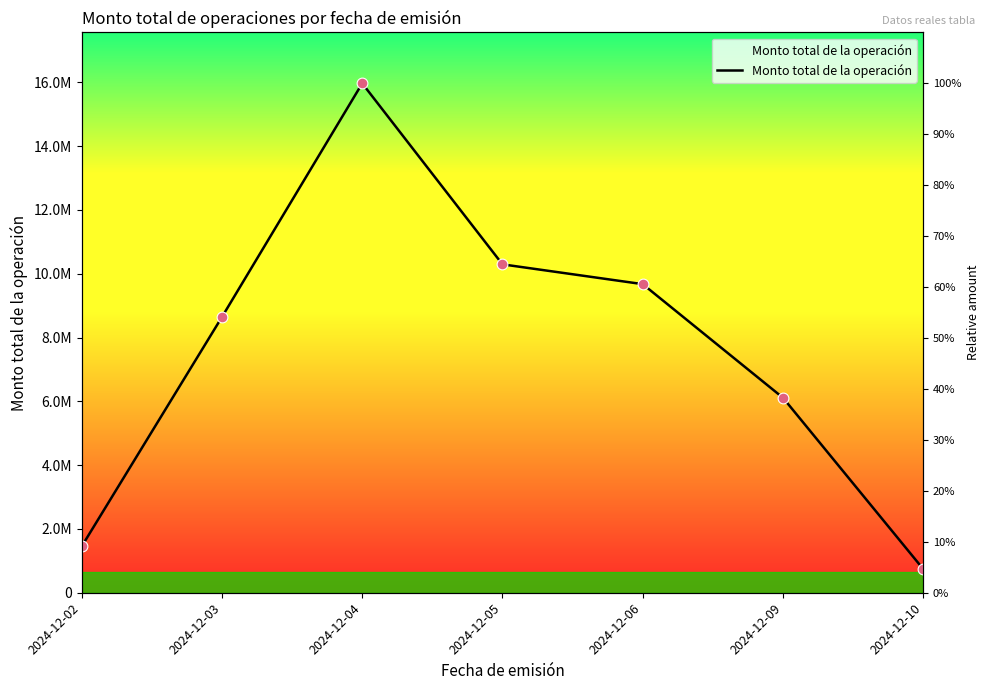

Between 2024-12-10 and 2024-12-02, which is larger?

2024-12-02